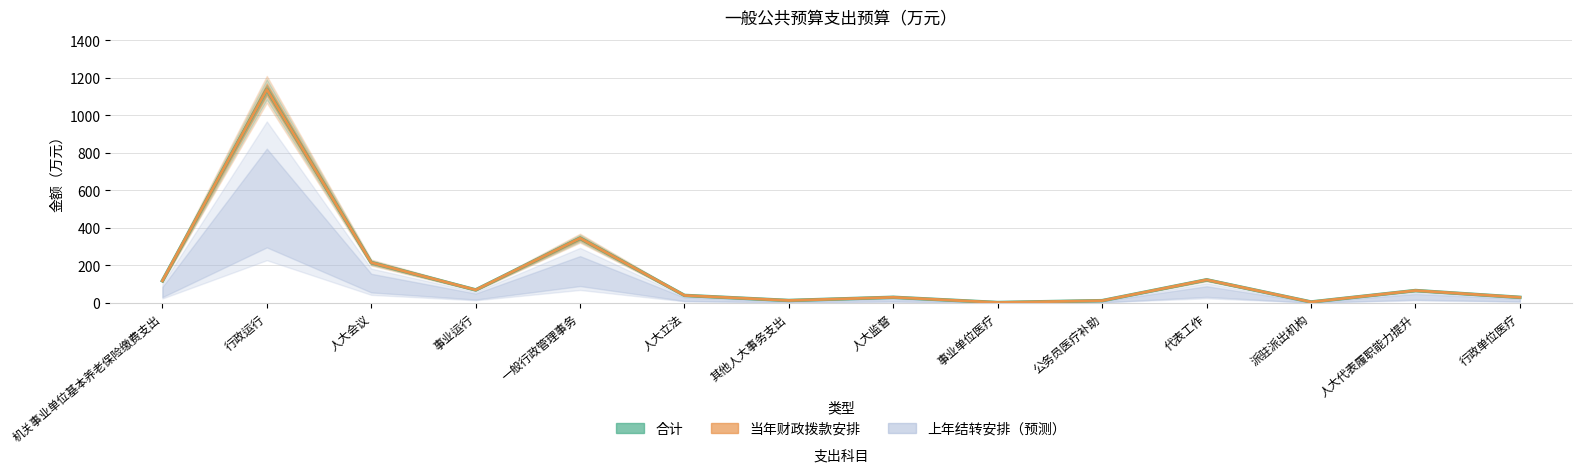

At which category does 当年财政拨款安排 reach its first local valley?

事业运行